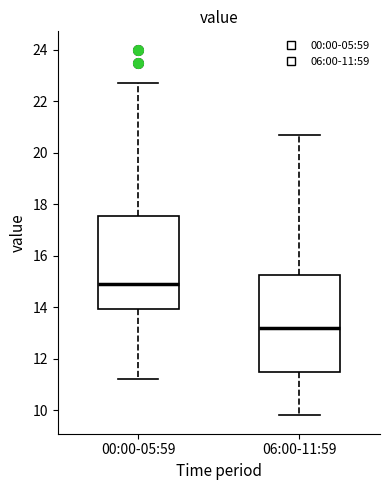

Which box's median line is the lowest?

06:00-11:59